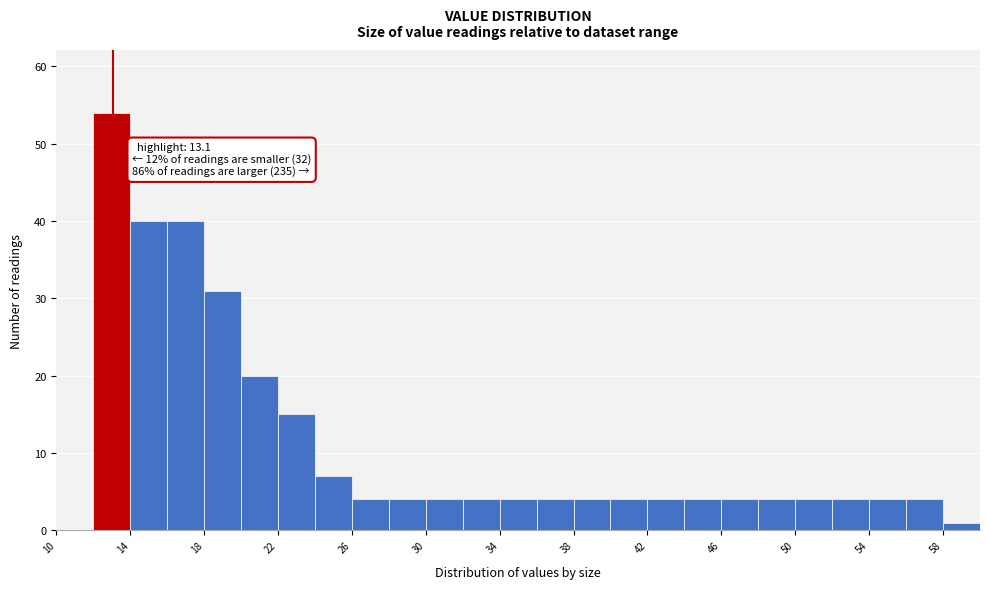

Which range on the x-axis has the tallest bar?

12 to 14